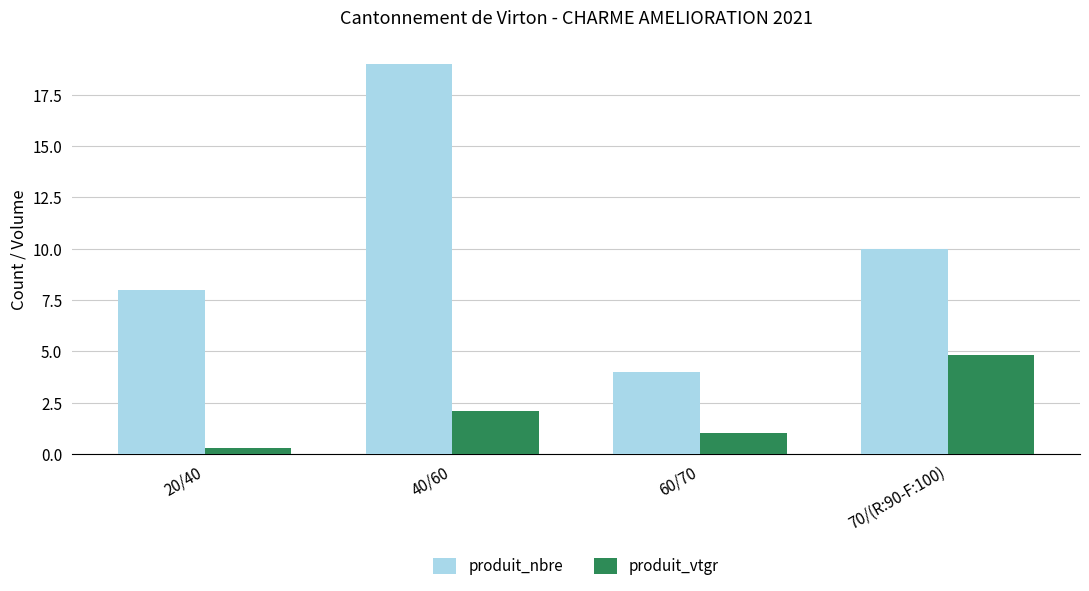

Which series has the widest spread of values?

produit_nbre